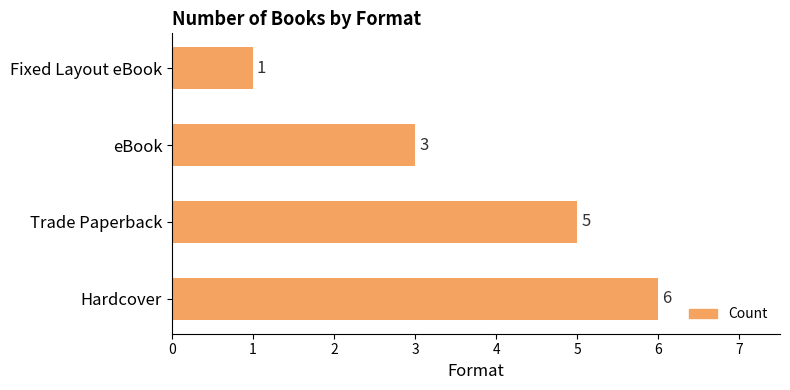

What is the average value?

4